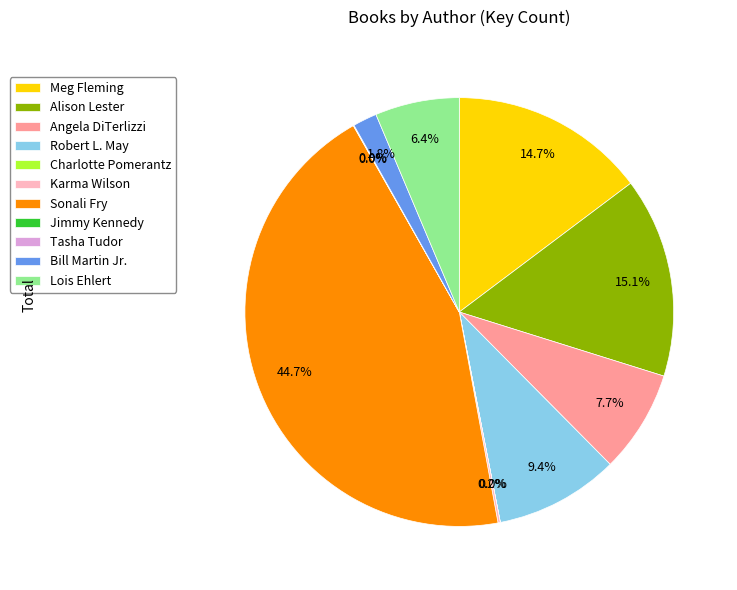

Does any single category account for the majority?

No